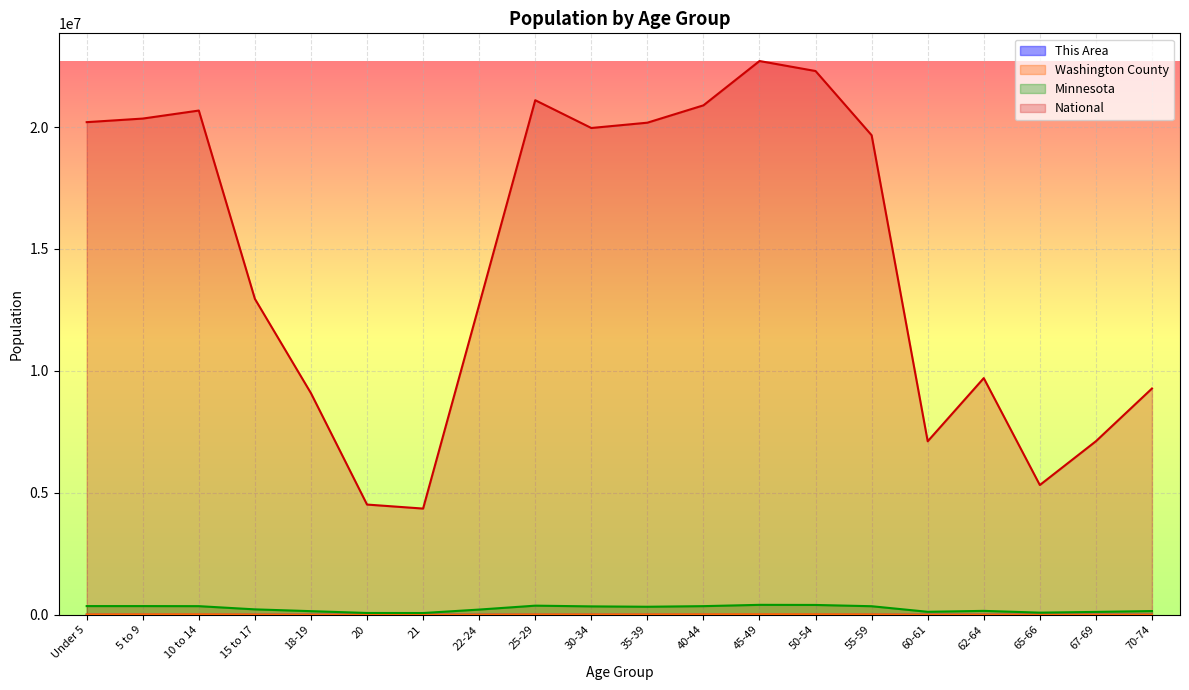

True or false: Washington County and This Area intersect in this chart.

False